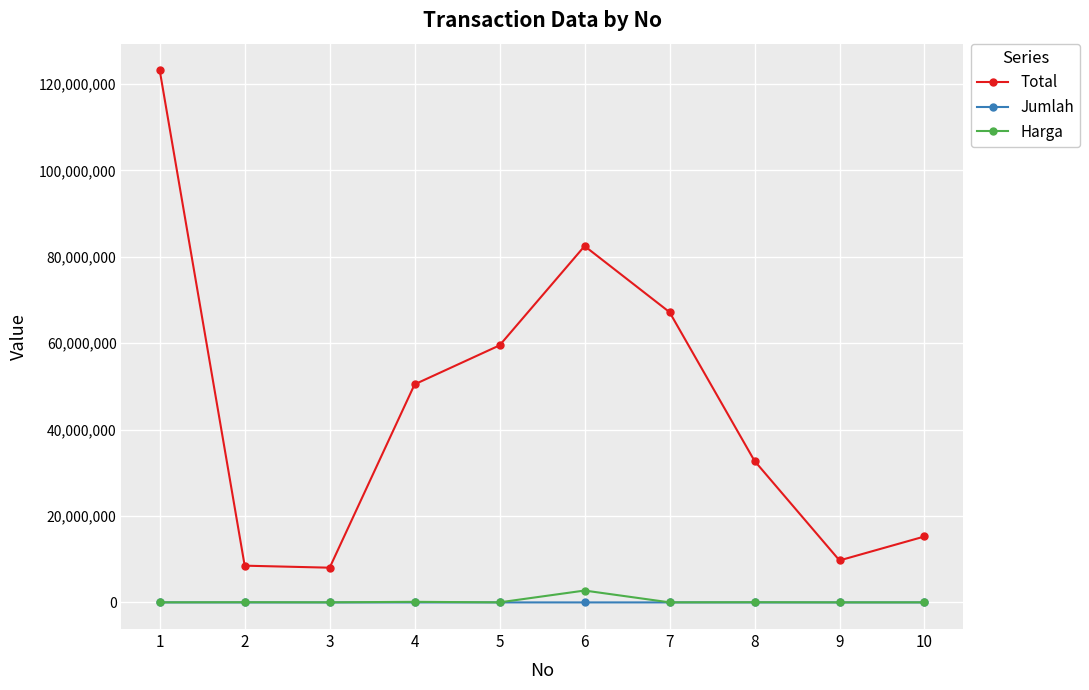

True or false: Total and Harga cross at least once.

False